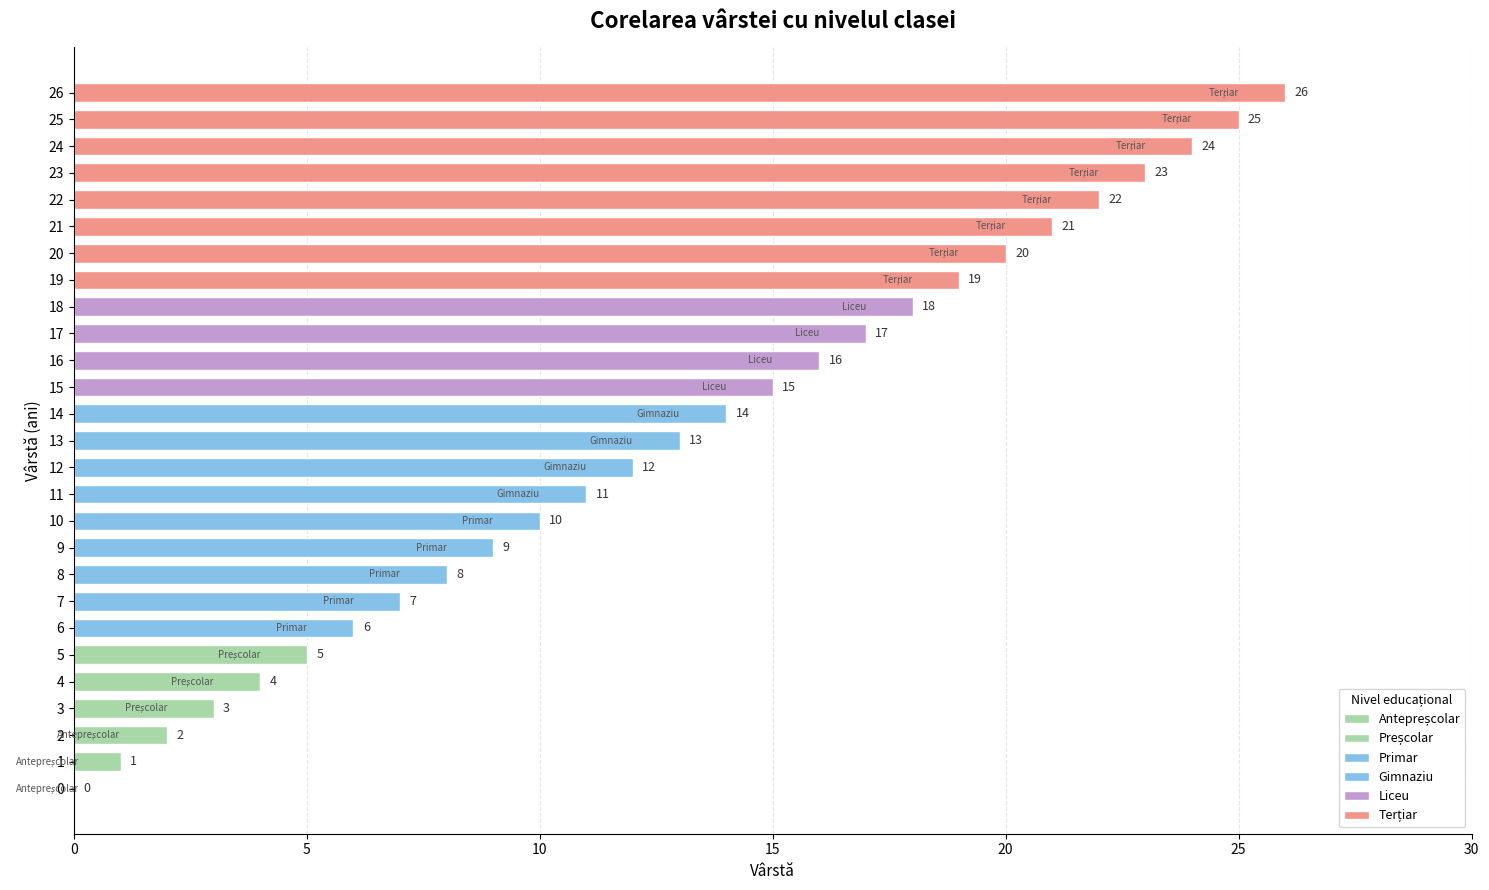

Are the bars horizontal?

Yes